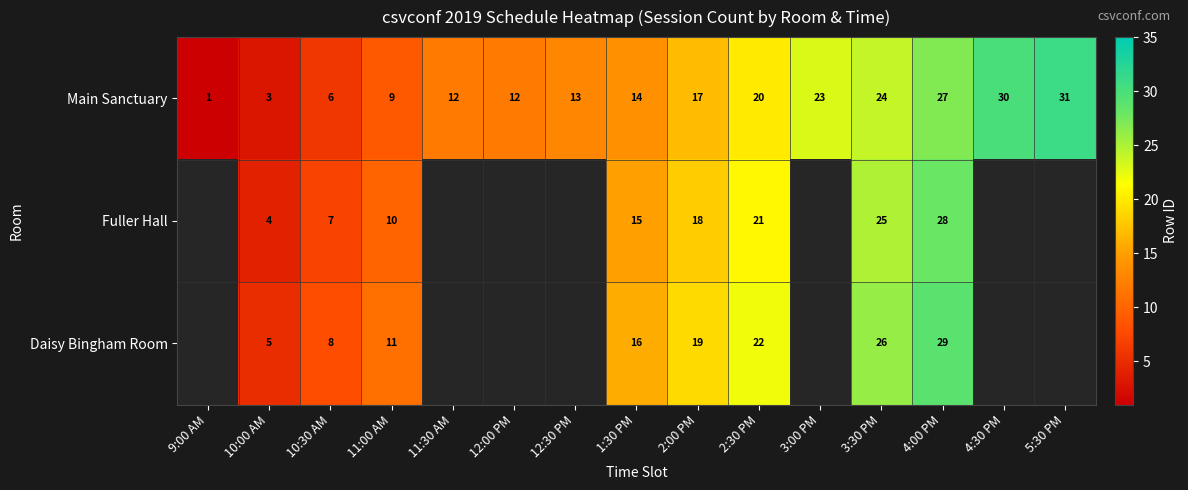

What is the difference between the Main Sanctuary values at 11:00 AM and 4:00 PM?

18